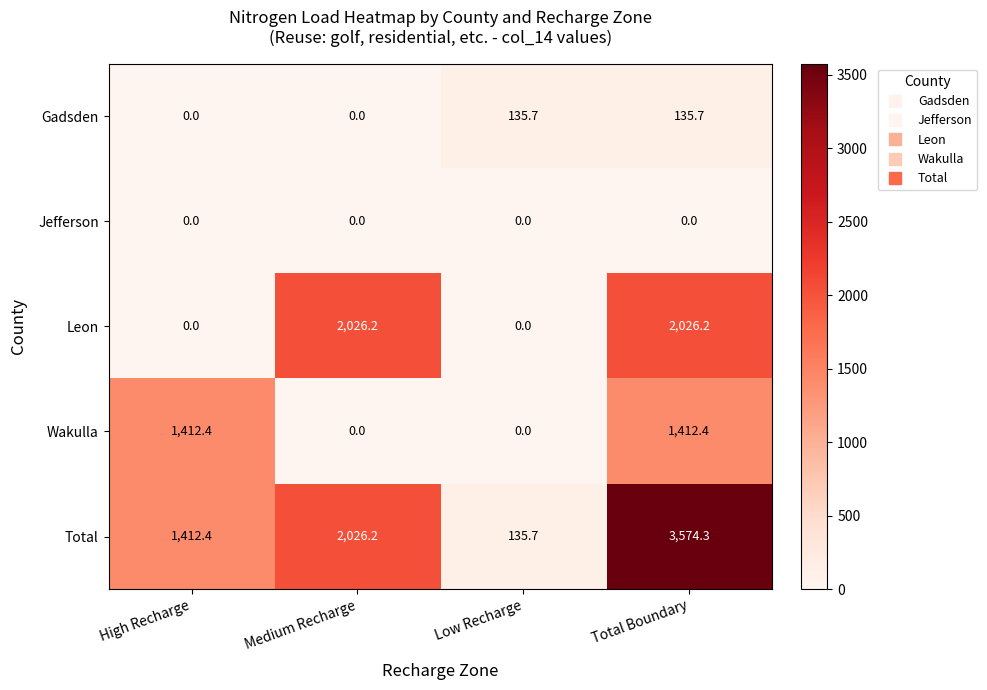

The Leon series shows 2026.2 at Total Boundary. True or false?

True